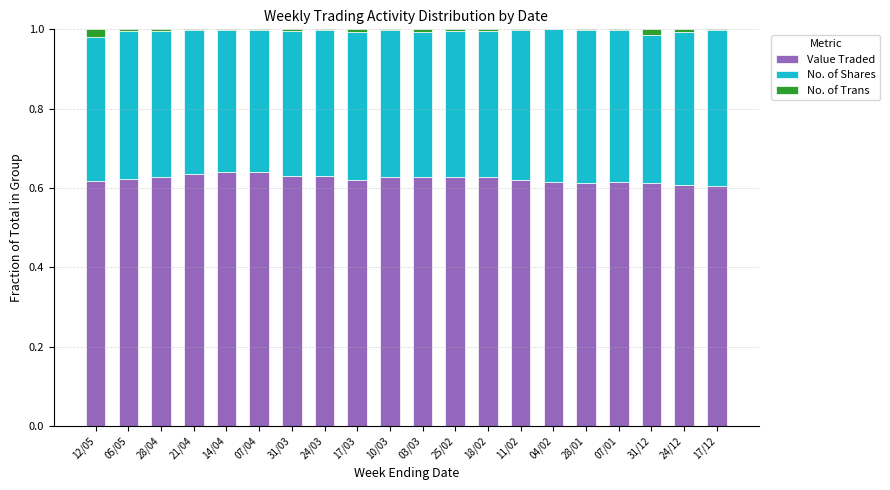

What is the total value across all series at 07/01?

1.0